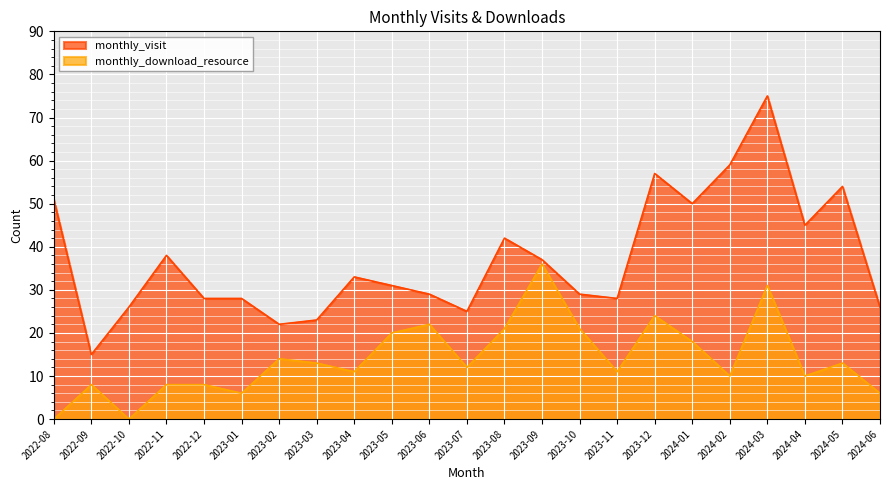

Rank the series by their maximum value, from highest to lowest.

monthly_visit, monthly_download_resource